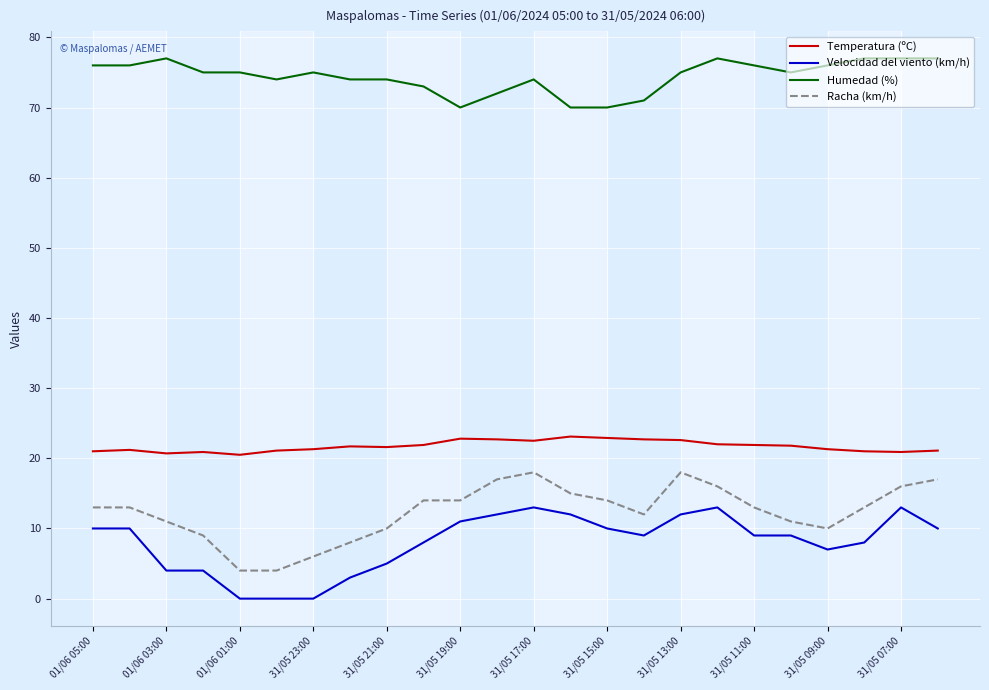

Which series has the largest total across all categories?

Humedad (%)